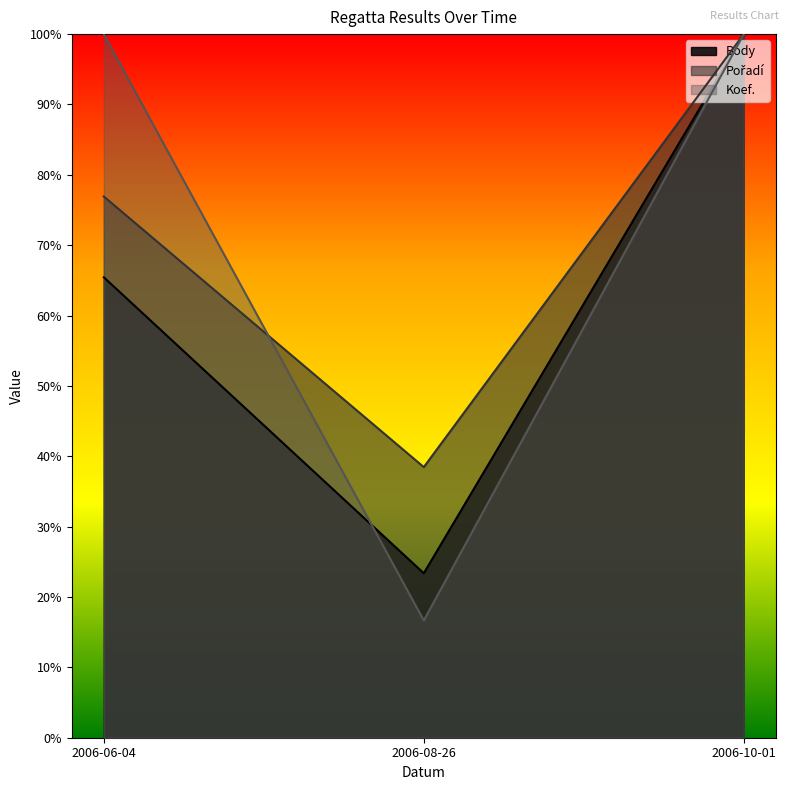

What is the label of the 3rd point from the right?

2006-06-04